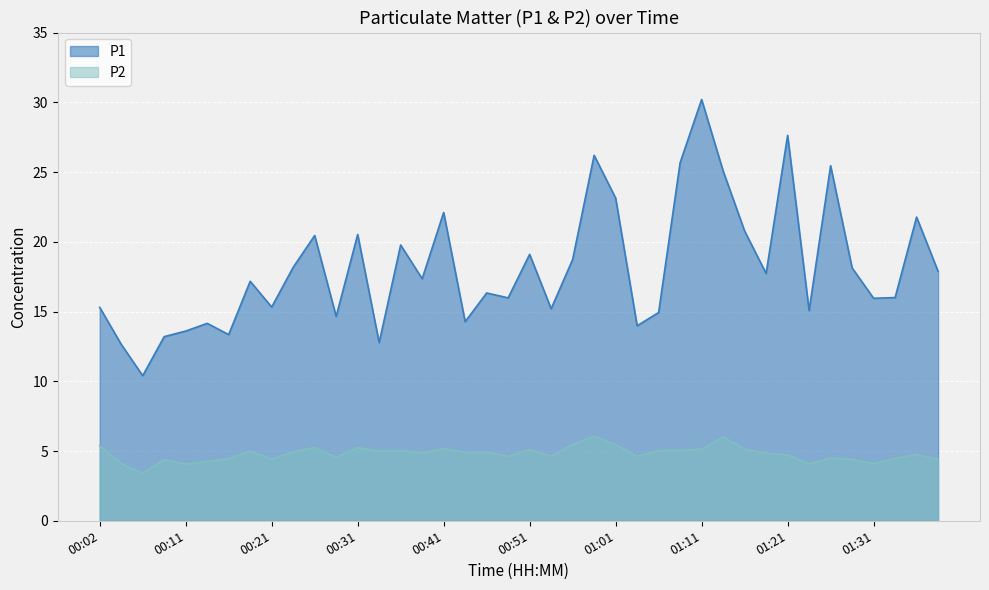

Which series has the widest spread of values?

P1